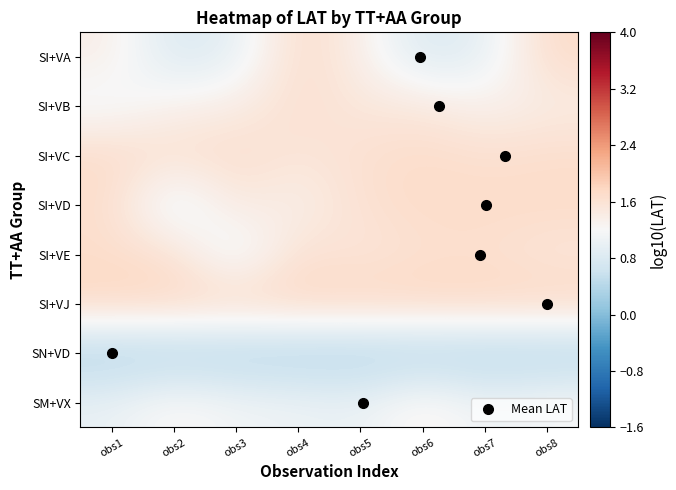

Reading right to left, what are all the values shown in this chart?

SI+VA: obs8=1.7	obs7=0.9	obs6=0.8	obs5=1.4	obs4=1.7	obs3=0.9	obs2=0.8	obs1=1.4
SI+VB: obs8=1.4	obs7=1.3	obs6=1.5	obs5=1.5	obs4=1.7	obs3=1.4	obs2=1.3	obs1=1.1
SI+VC: obs8=1.7	obs7=1.6	obs6=1.7	obs5=1.6	obs4=1.5	obs3=1.7	obs2=1.6	obs1=1.7
SI+VD: obs8=1.7	obs7=1.7	obs6=1.7	obs5=1.6	obs4=1.3	obs3=1.5	obs2=0.9	obs1=1.7
SI+VE: obs8=1.5	obs7=1.6	obs6=1.6	obs5=1.5	obs4=1.6	obs3=0.9	obs2=1.6	obs1=1.7
SI+VJ: obs8=1.8	obs7=1.8	obs6=1.8	obs5=1.8	obs4=1.8	obs3=1.8	obs2=1.8	obs1=1.8
SN+VD: obs8=0.3	obs7=0.3	obs6=0.3	obs5=0.3	obs4=0.3	obs3=0.3	obs2=0.3	obs1=0.3
SM+VX: obs8=1.2	obs7=1.1	obs6=1.4	obs5=1.0	obs4=1.1	obs3=1.1	obs2=1.3	obs1=1.0